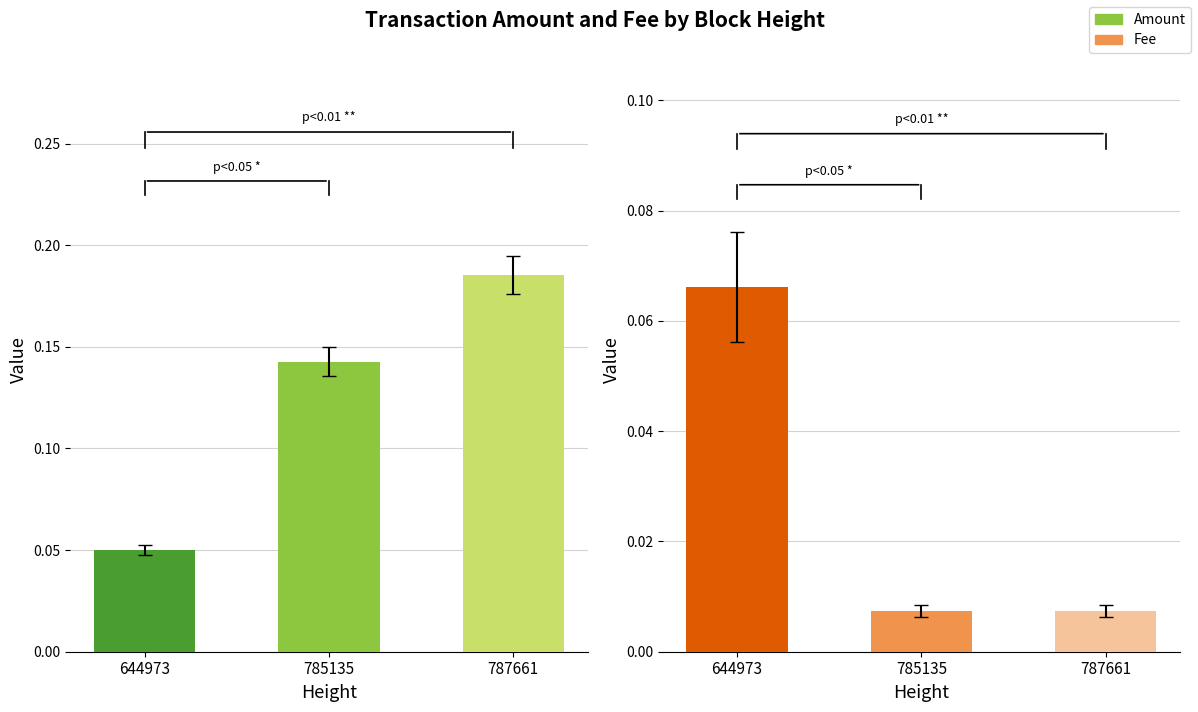

What is the total value across all series at 787661?

0.2